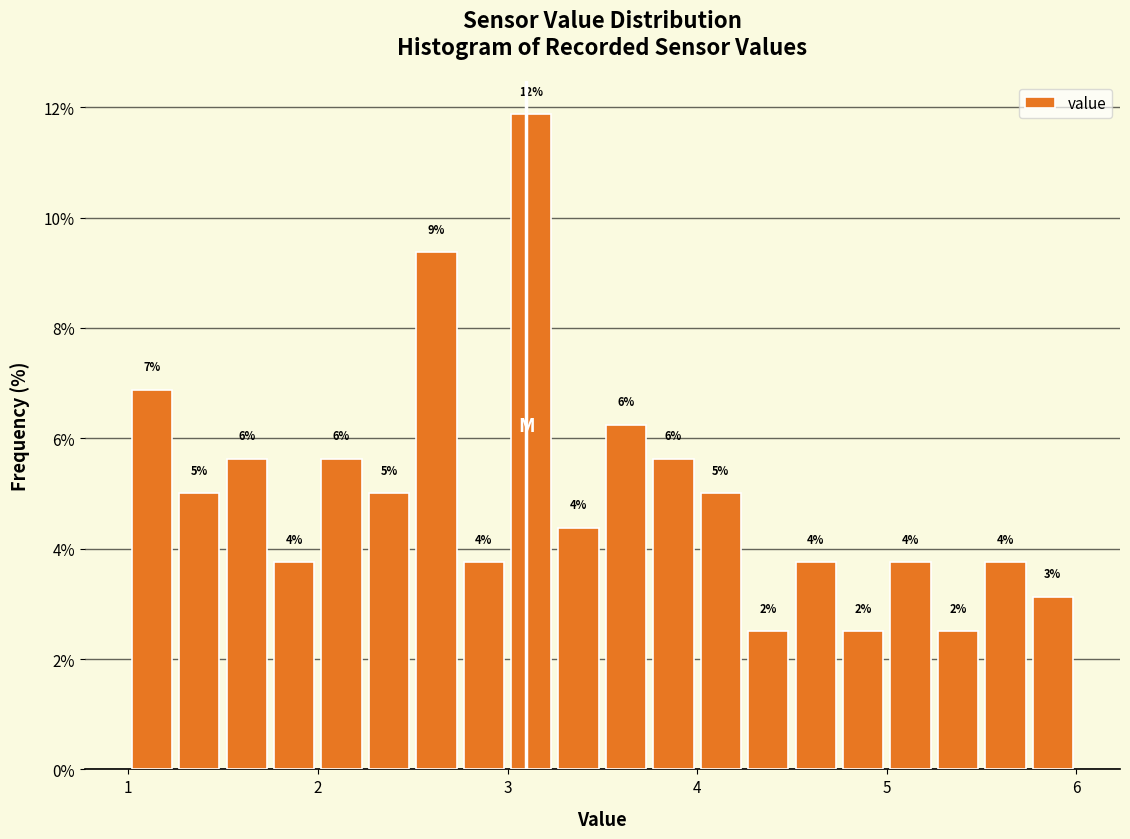

Read against the x-axis, roughly where is the centre of the tallest bar?

3.1